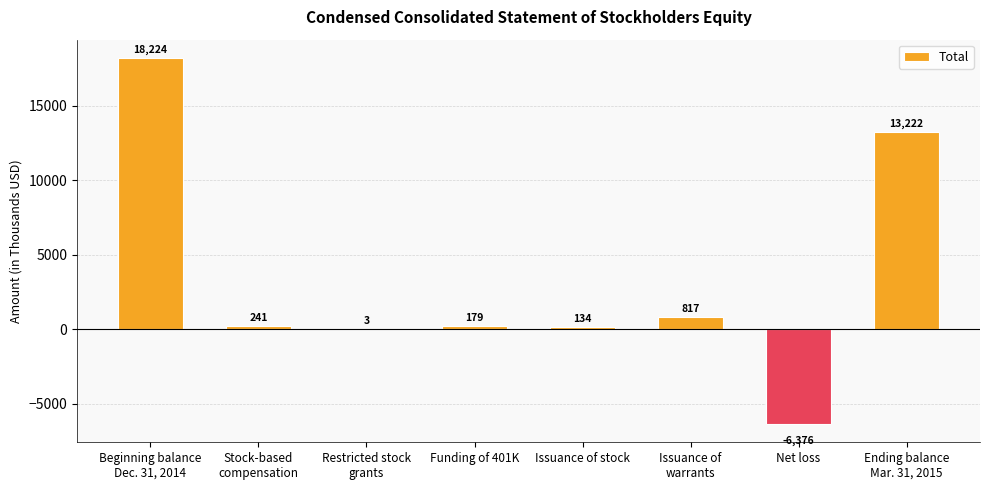

What is the difference between the values at Funding of 401K and Issuance of stock?

45